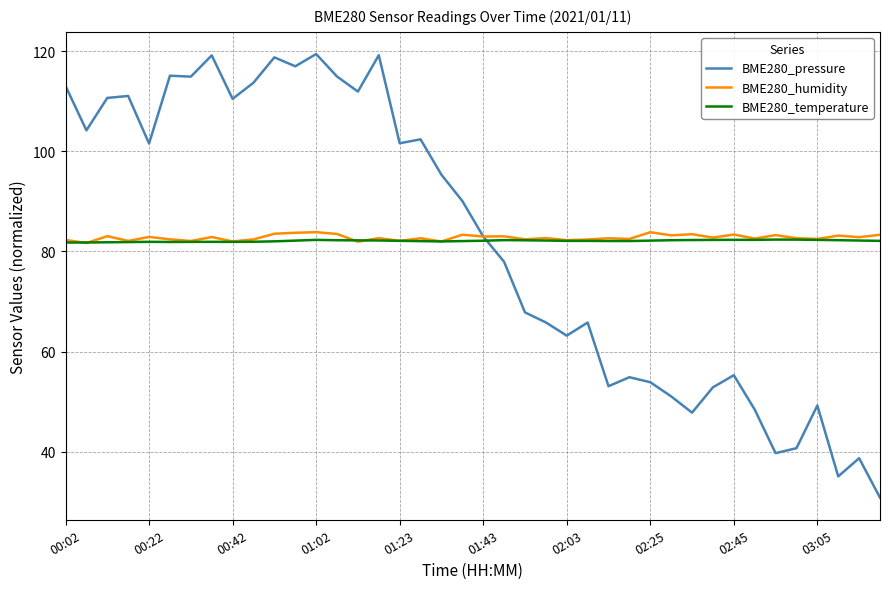

How many lines are shown in the chart?

3